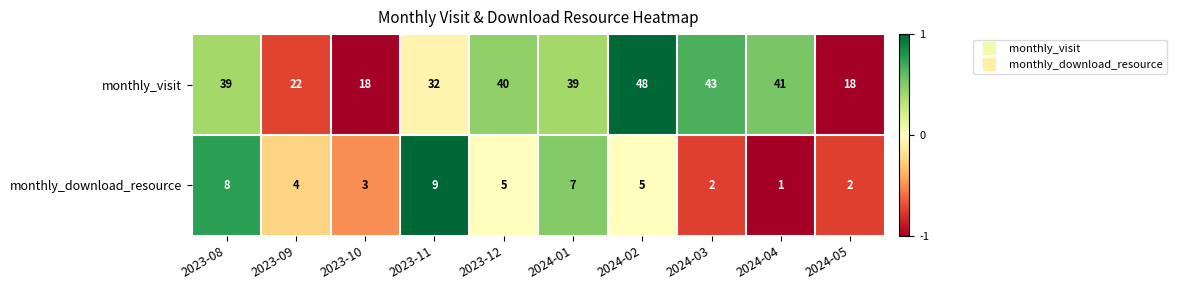

What is the spread (max minus min) of values at 2024-04?

40